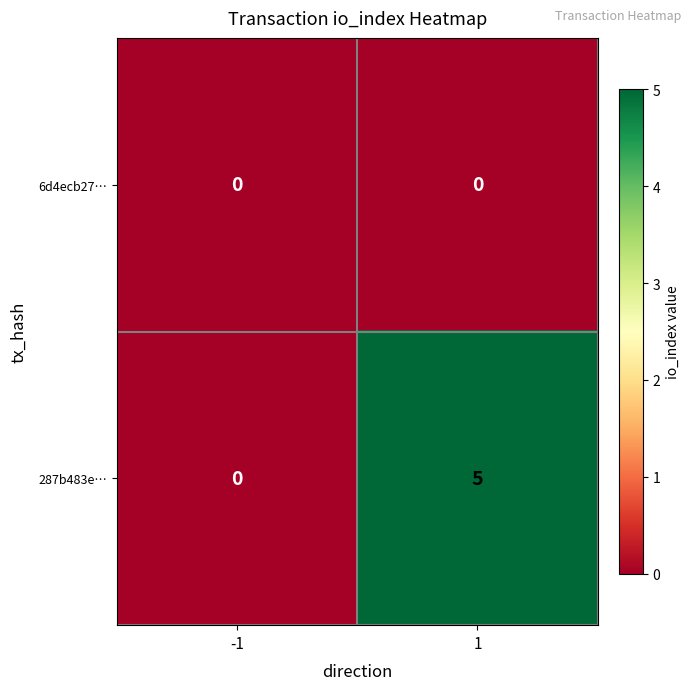

What is the greatest value displayed?

5